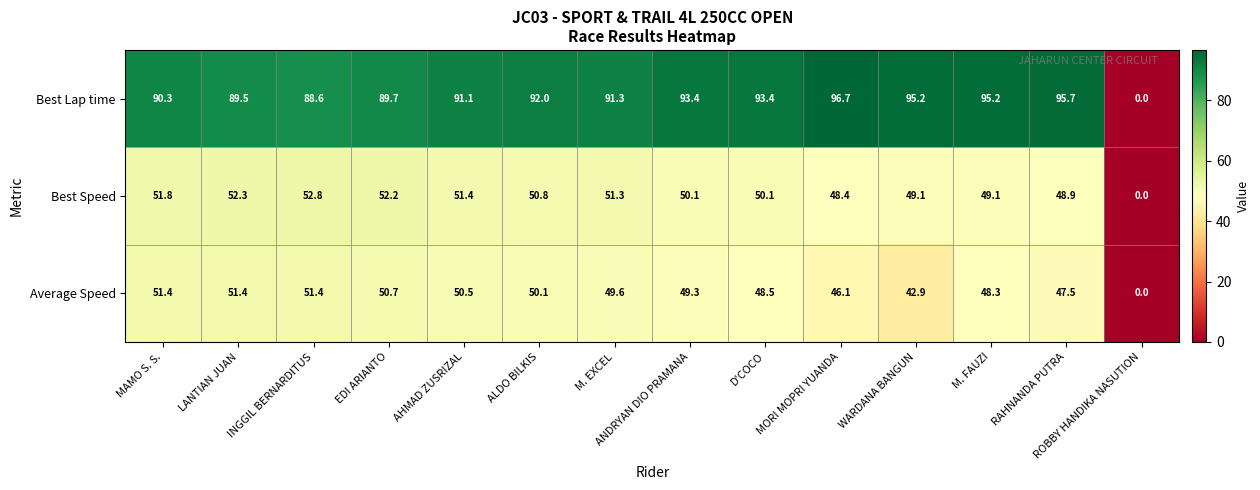

What is the average value of the Average Speed series?

45.6